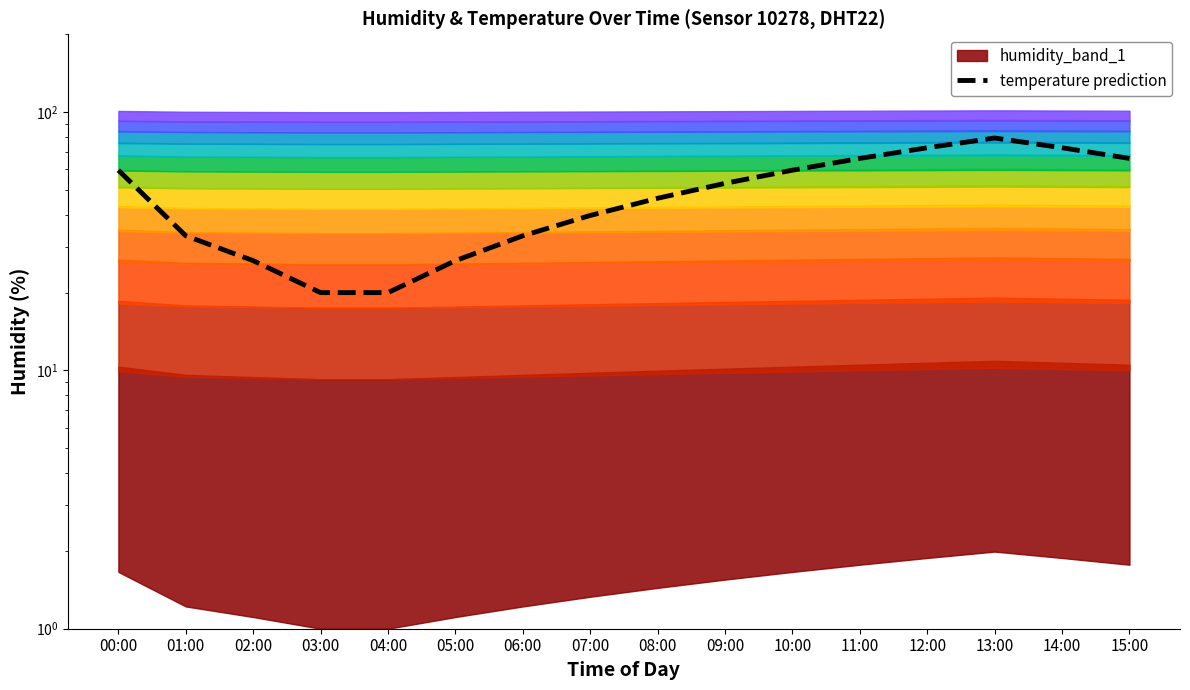

What is the sum of all values?

774.9